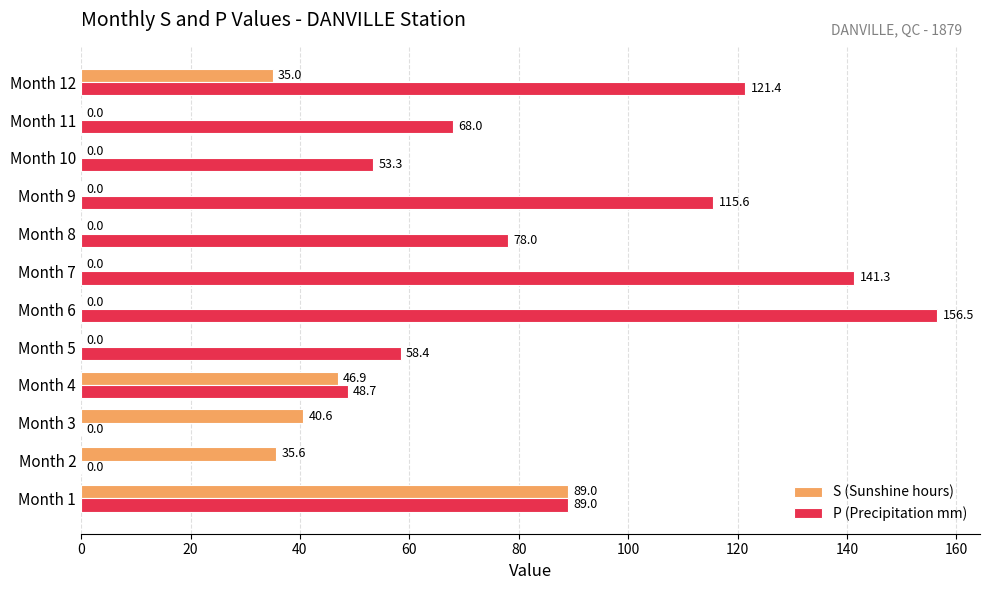

Which series has the largest range (max minus min)?

P (Precipitation mm)